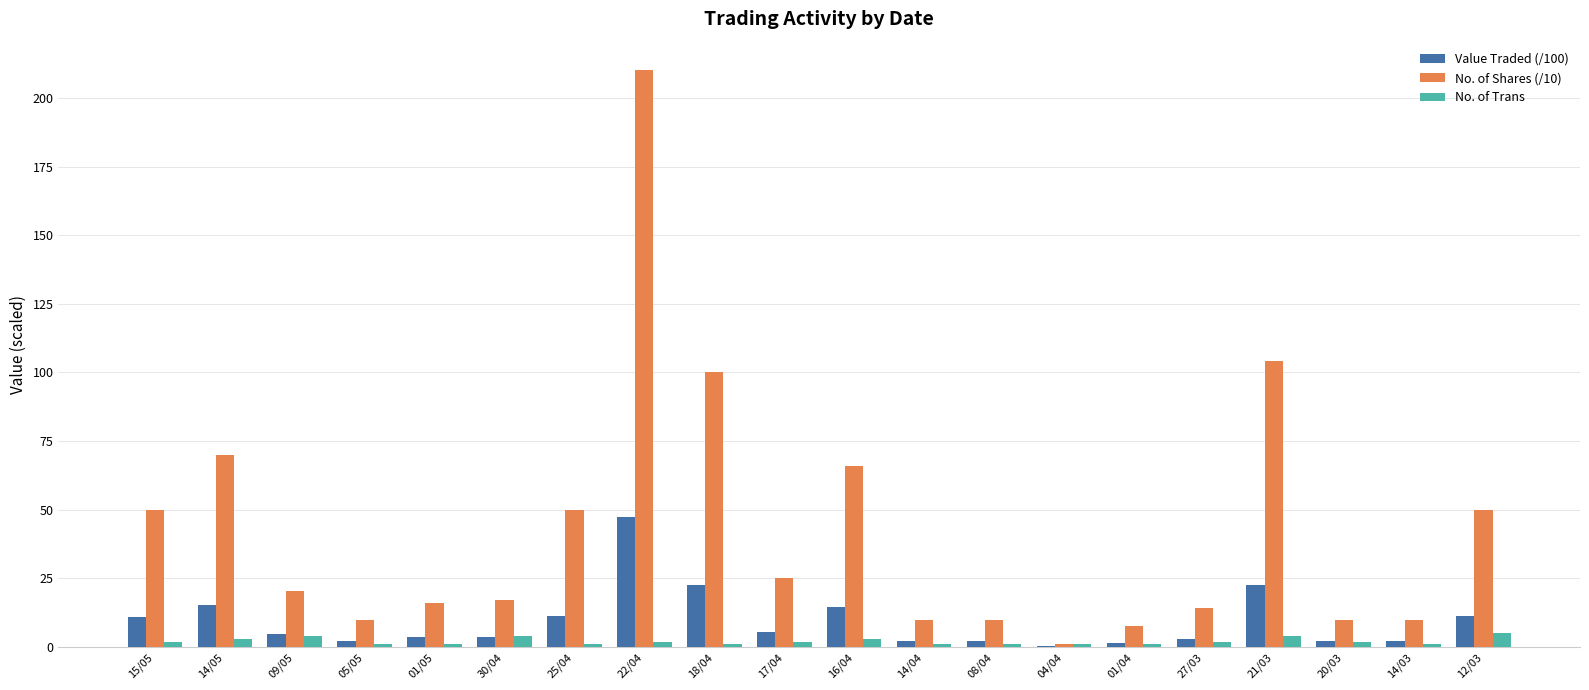

The value of No. of Shares (/10) at 27/03 is 22.6. True or false?

False